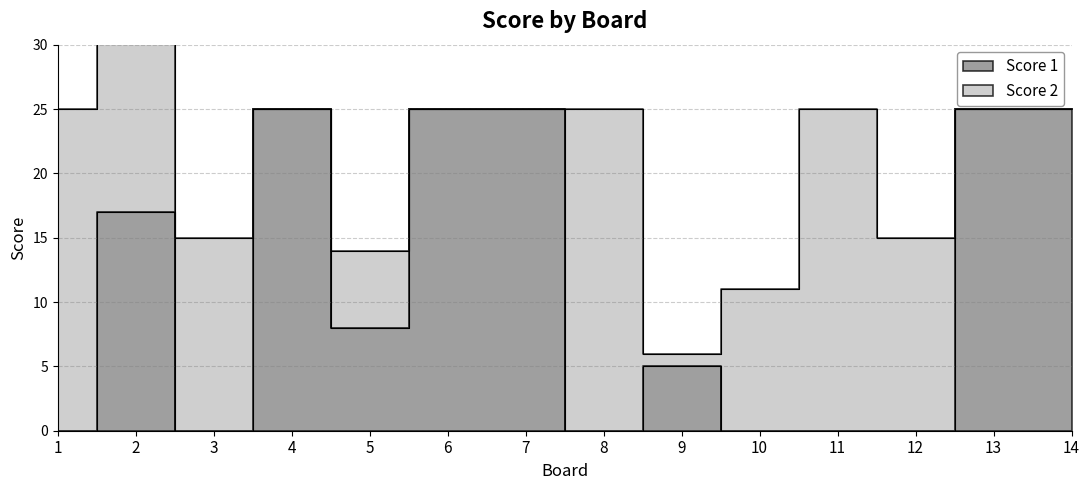

Count the number of values greater than 8.

6